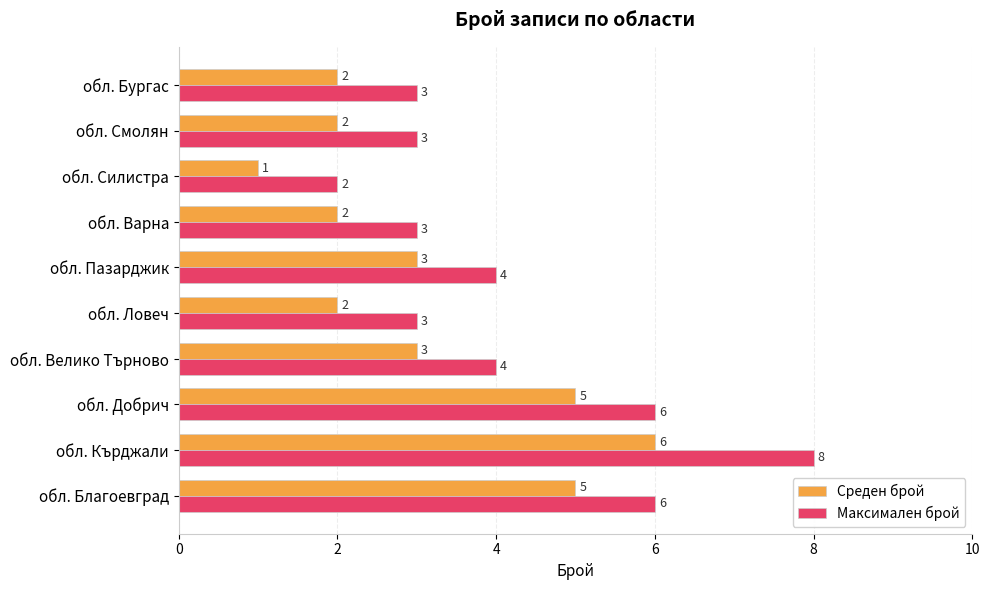

What is the total value across all series at обл. Добрич?

11